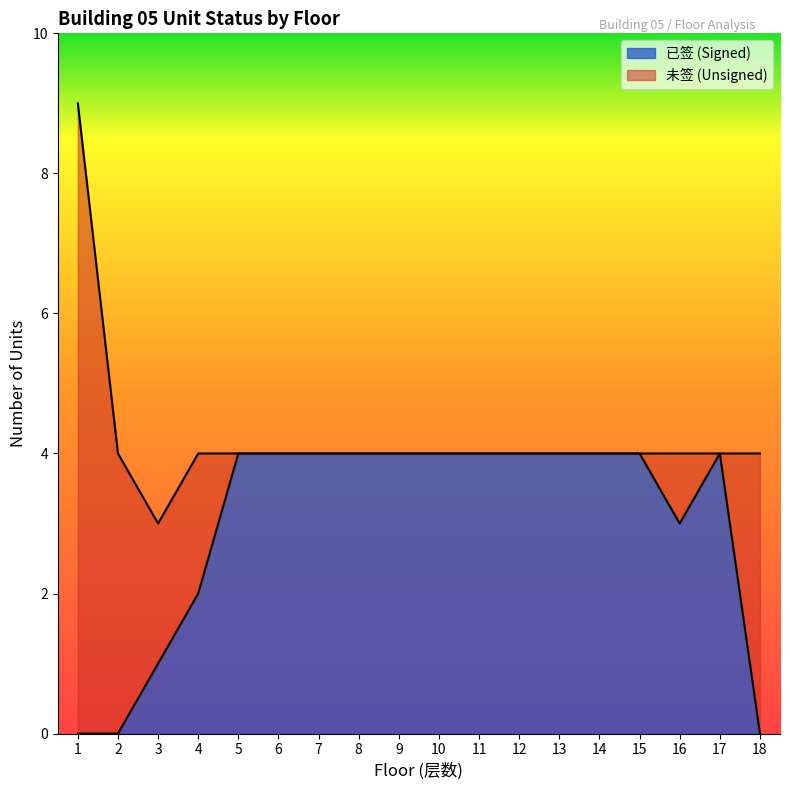

How many values are above zero?

15